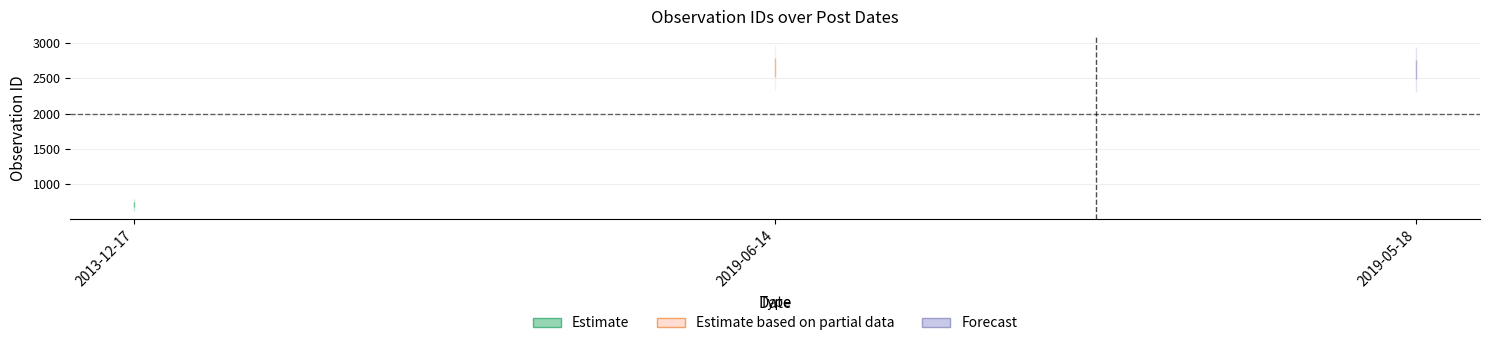

What is the difference between the second highest and minimum values?

1920